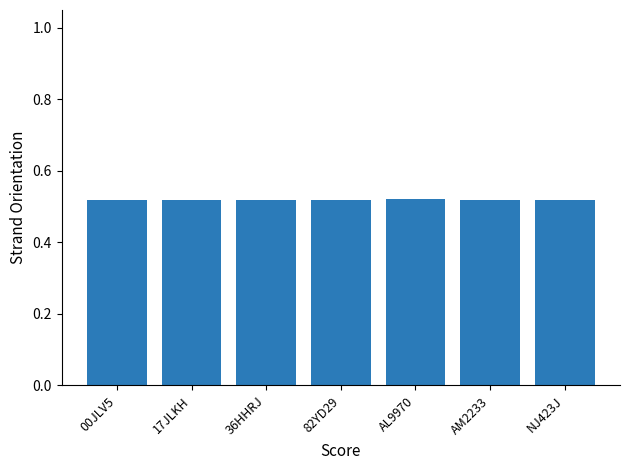

What position from the left is AL9970?

5